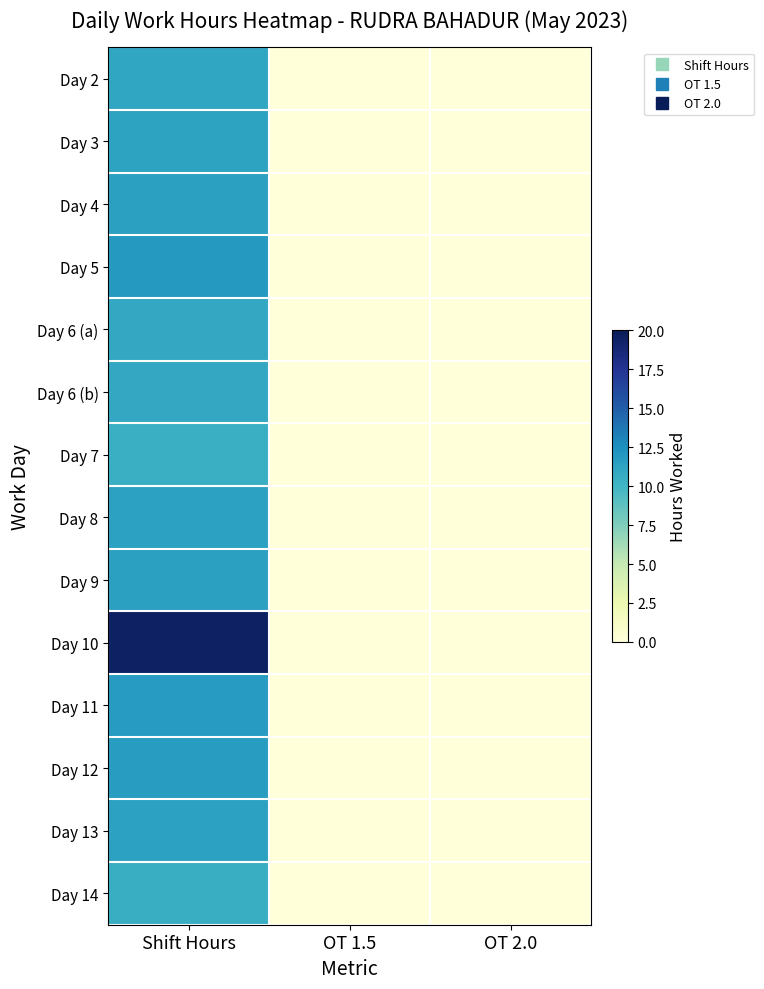

Which has a higher value, OT 1.5 or Shift Hours?

Shift Hours